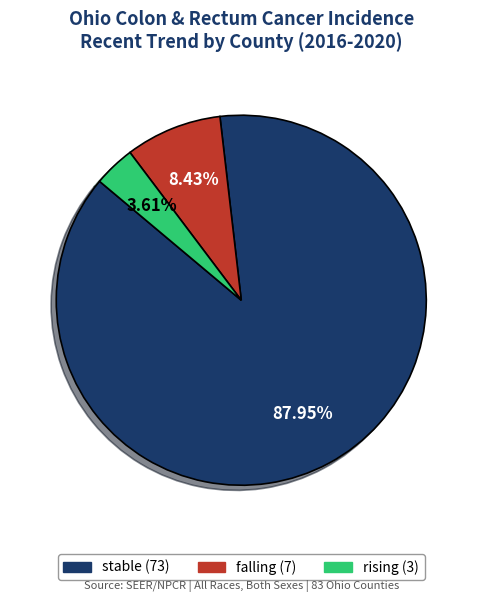

Is it true that falling is 1% of the pie?

False